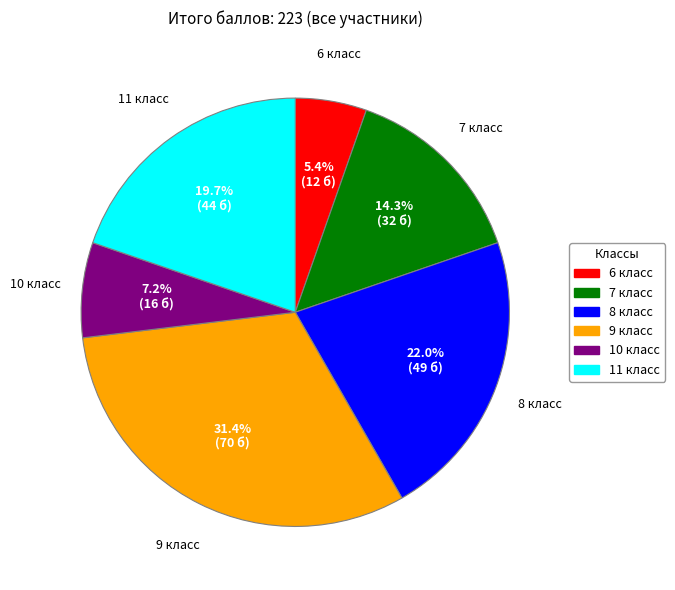

Count the number of slices in the pie.

6